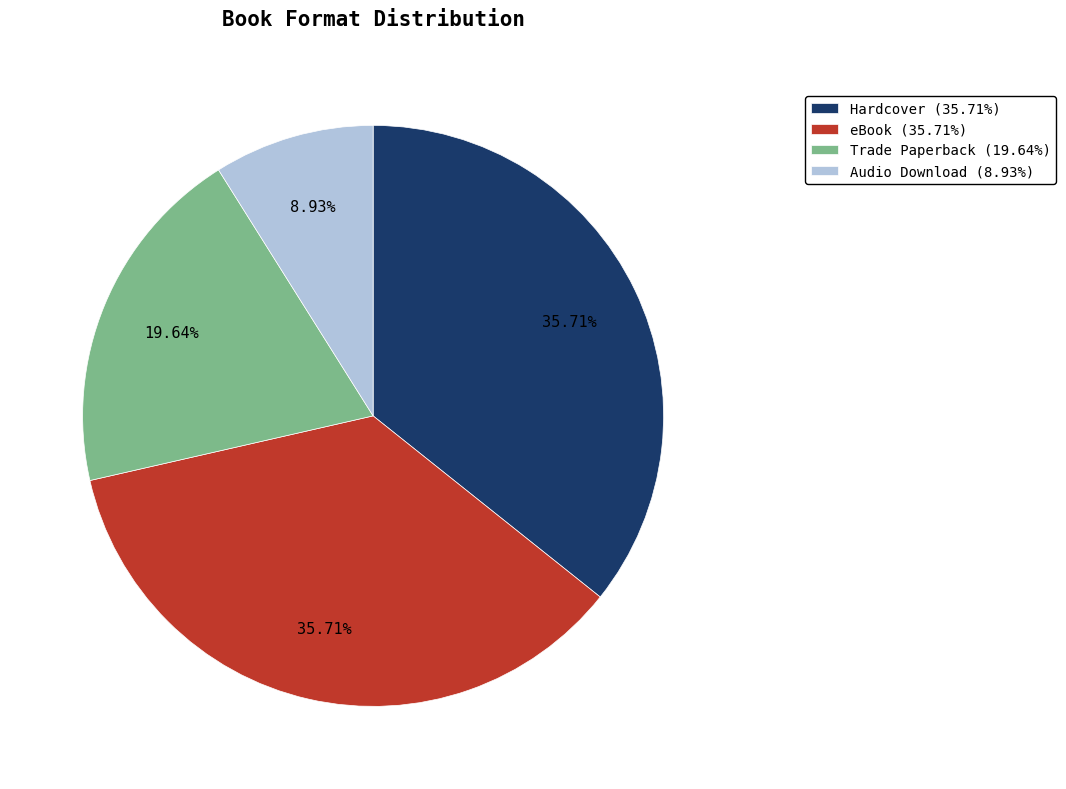

Do eBook and Trade Paperback together represent more than half of the pie?

Yes